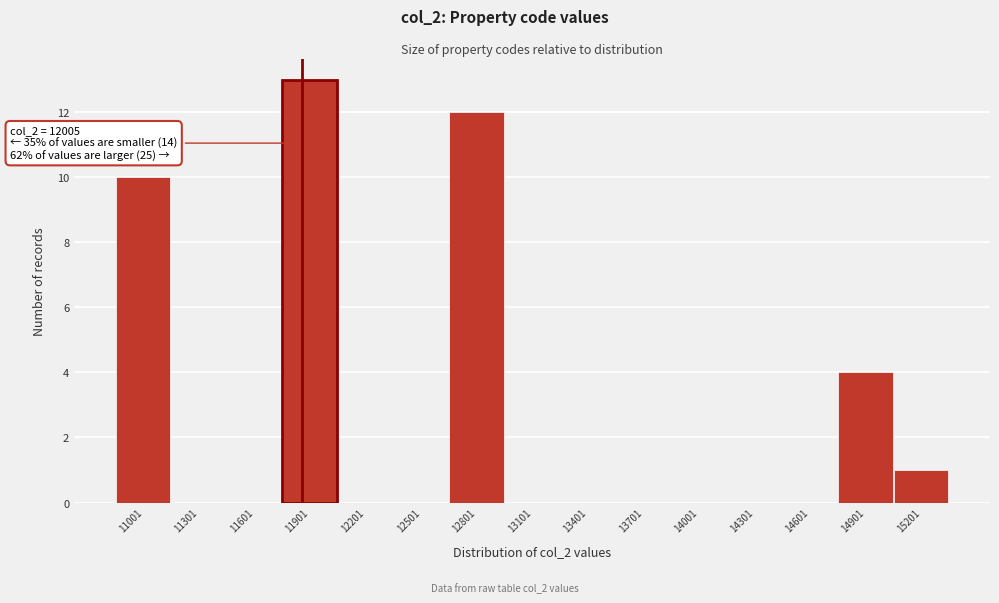

Reading right to left, transcribe all the data shown in this chart.

15201=1	14901=4	14601=0	14301=0	14001=0	13701=0	13401=0	13101=0	12801=12	12501=0	12201=0	11901=13	11601=0	11301=0	11001=10